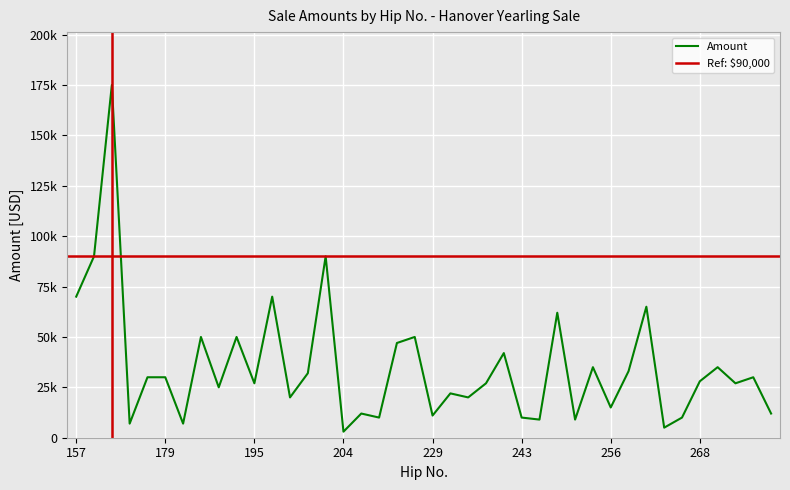

What is the value of the 13th point from the left?

20000